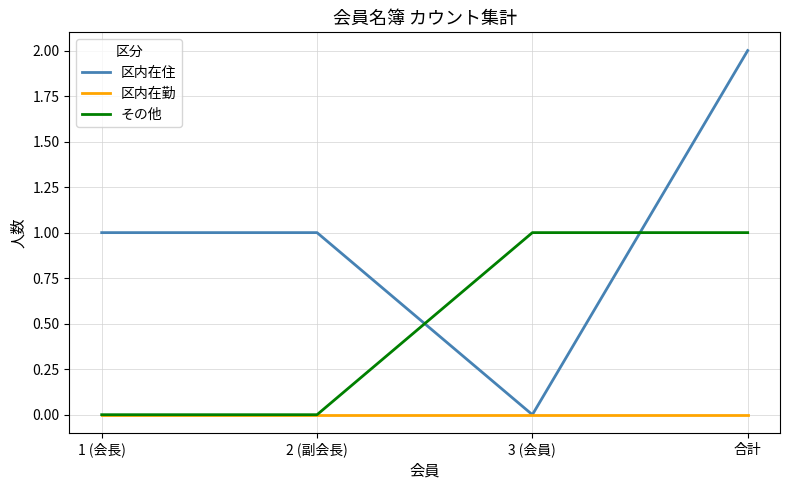

True or false: 区内在住 and その他 intersect in this chart.

True